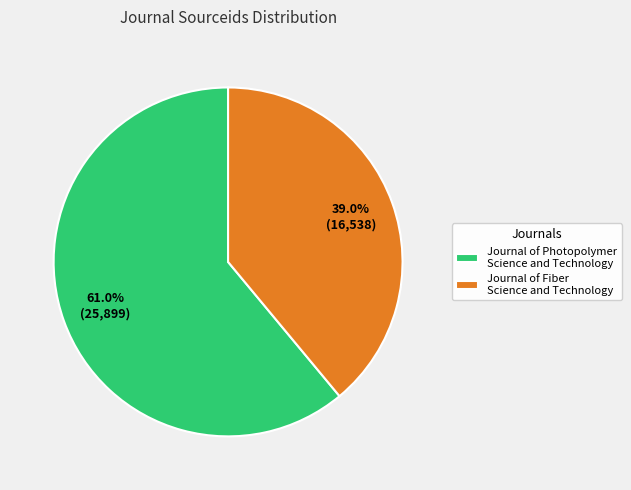

Is the sum of Journal of Fiber Science and Technology and Journal of Photopolymer Science and Technology greater than half?

Yes